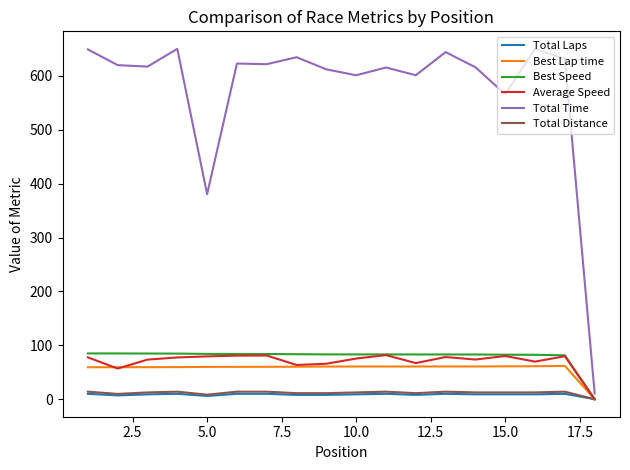

What is the greatest value displayed?

650.3